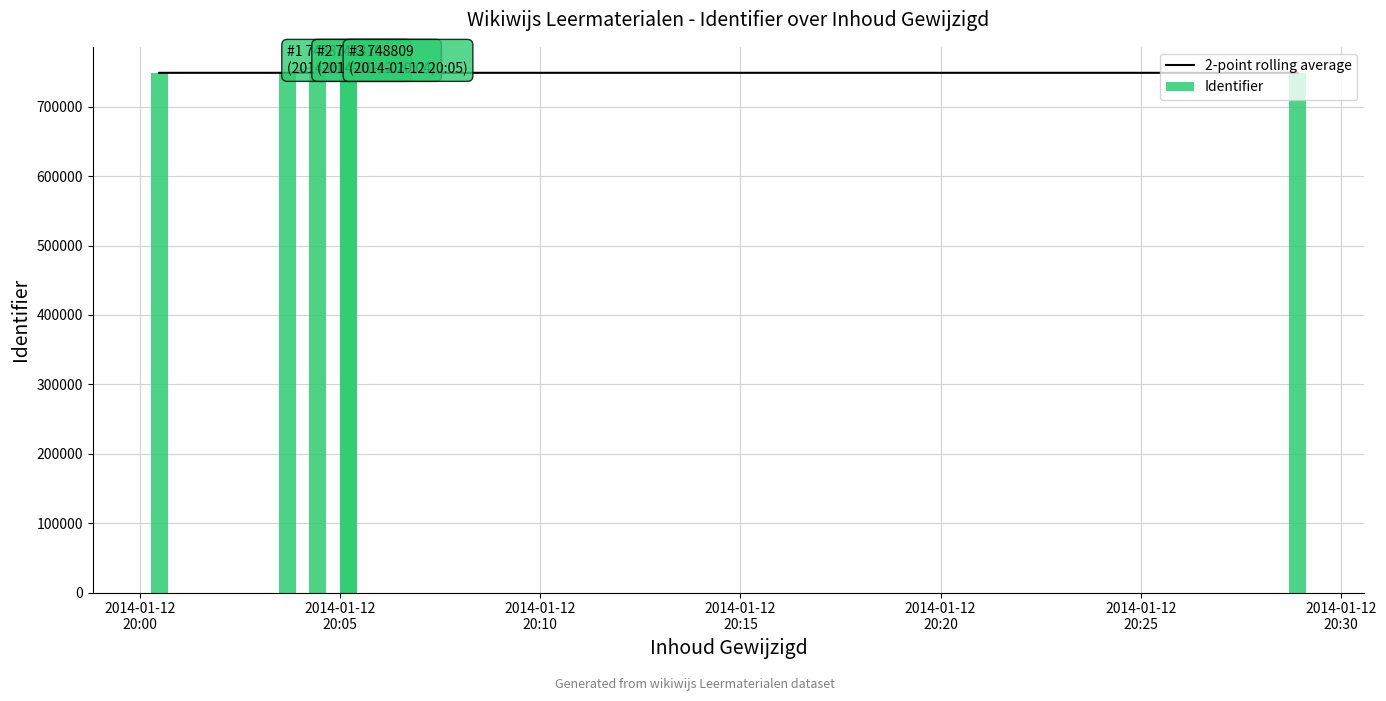

Which label corresponds to the smallest value in the chart?

2014-01-12
20:25